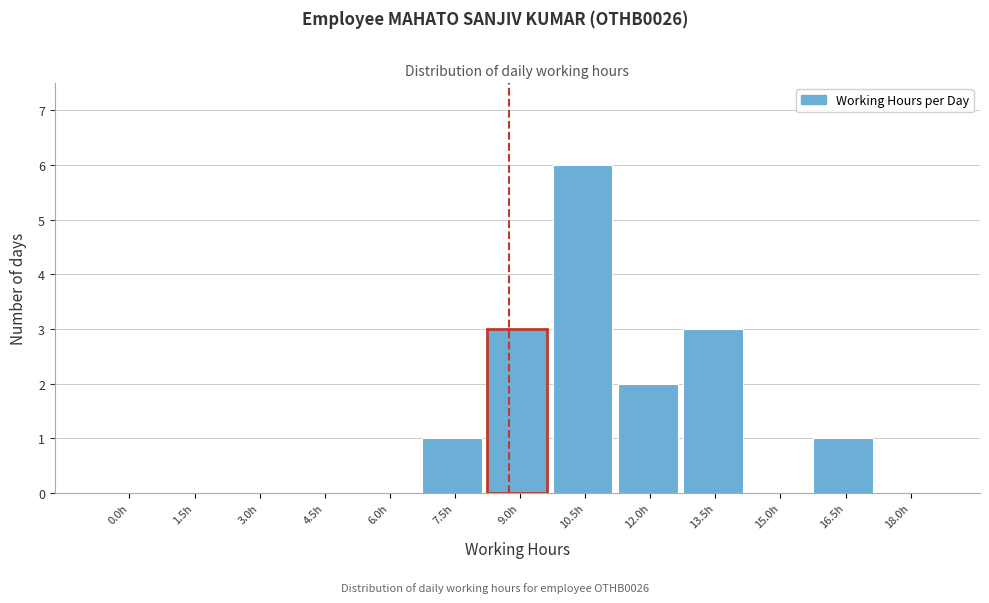

Reading left to right, what are all the values shown in this chart?

0.0h=0	1.5h=0	3.0h=0	4.5h=0	6.0h=0	7.5h=1	9.0h=3	10.5h=6	12.0h=2	13.5h=3	15.0h=0	16.5h=1	18.0h=0